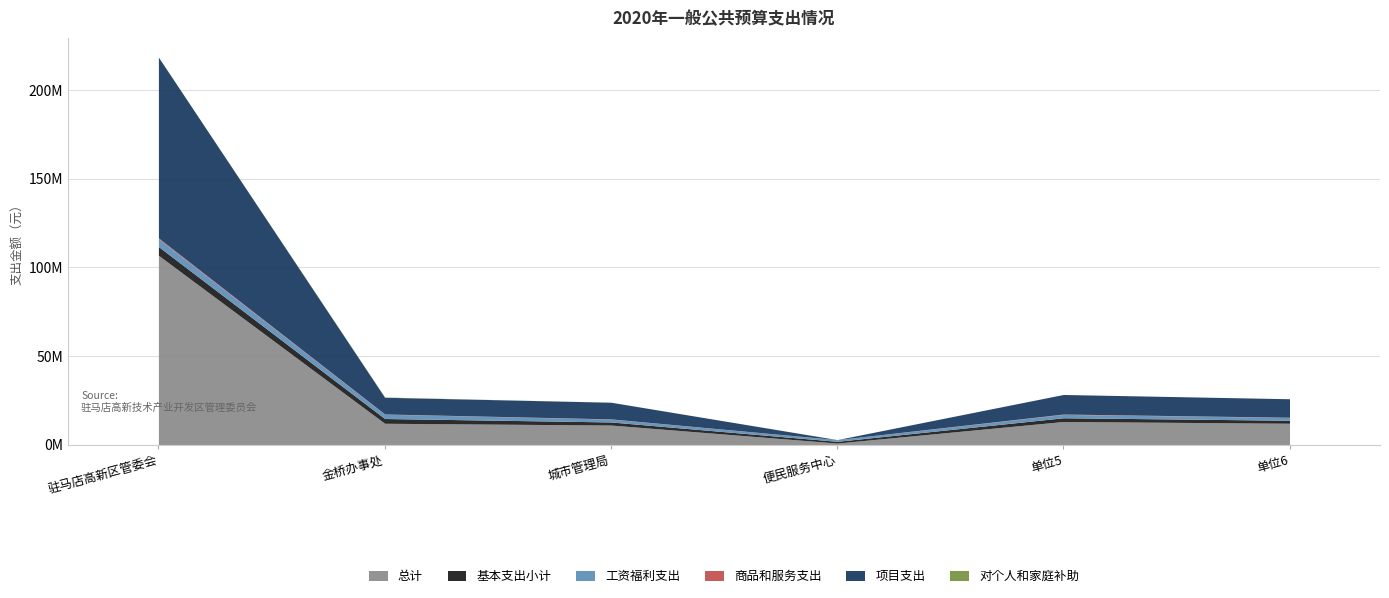

How many distinct data groups are displayed?

6